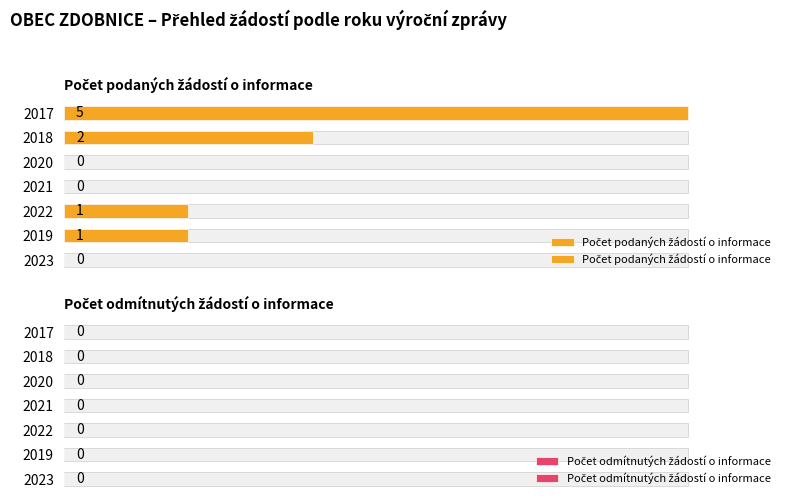

How many groups of bars are there?

7